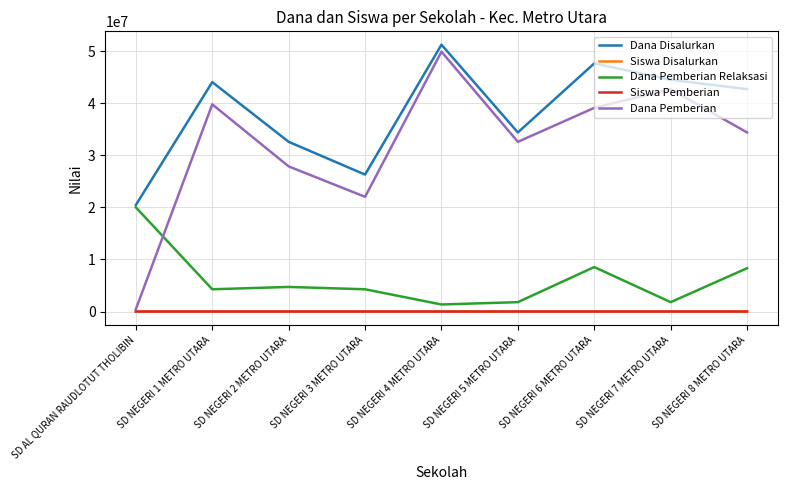

Which series has the largest range (max minus min)?

Dana Pemberian